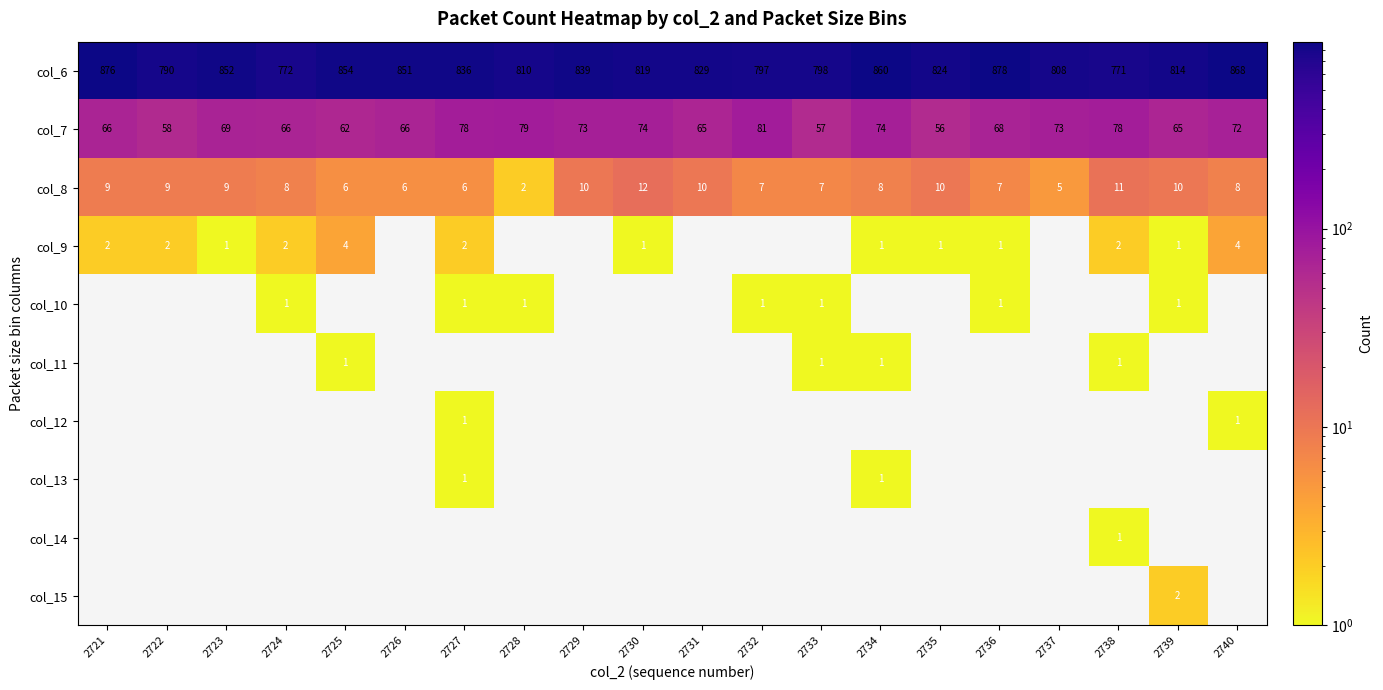

Is the value of col_10 at 2728 greater than the value of col_6 at 2731?

No